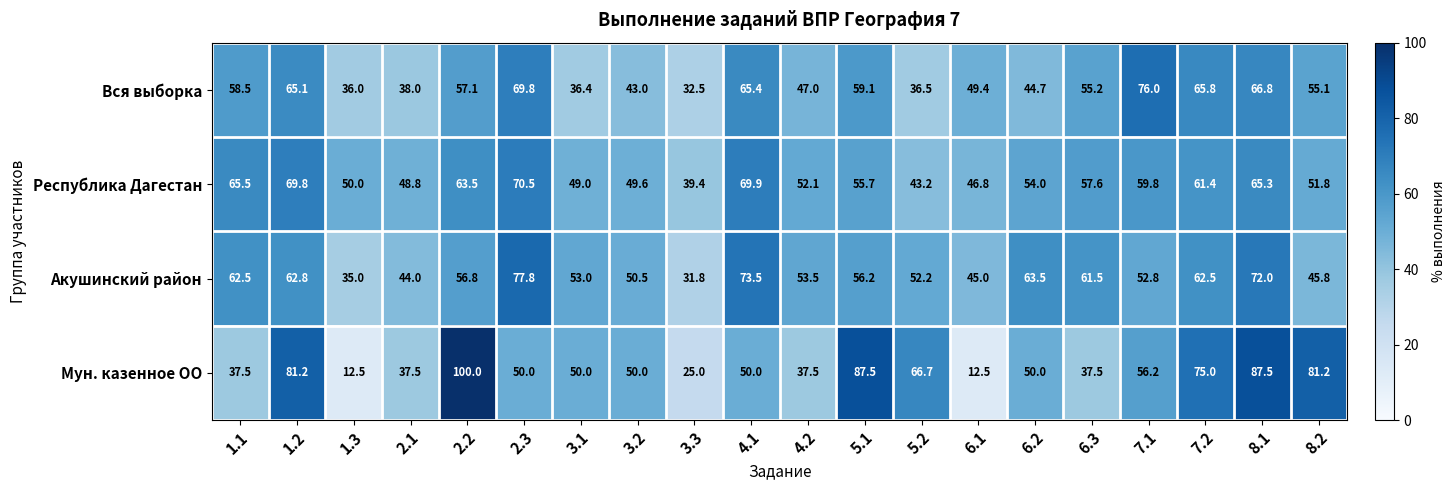

Which series changed the most between 1.1 and 5.1?

Мун. казенное ОО